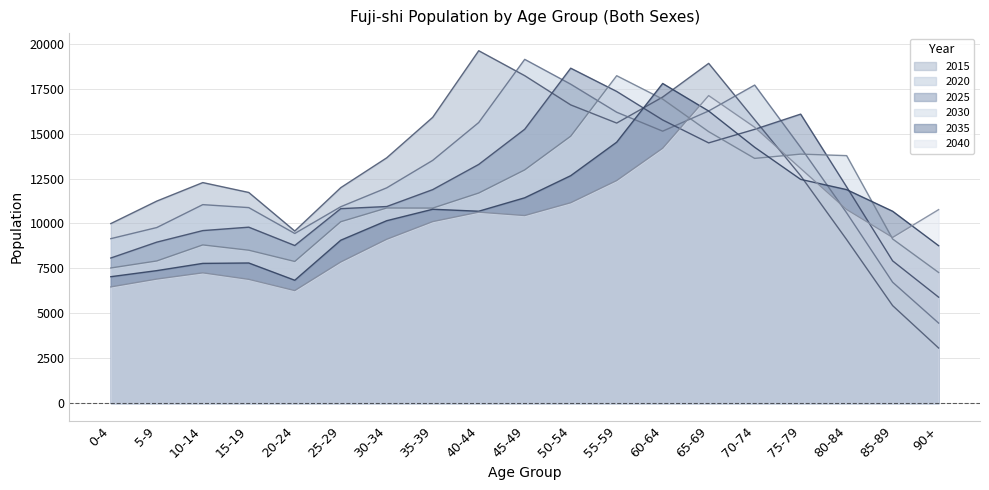

What are all the series names shown in the legend?

2015, 2020, 2025, 2030, 2035, 2040